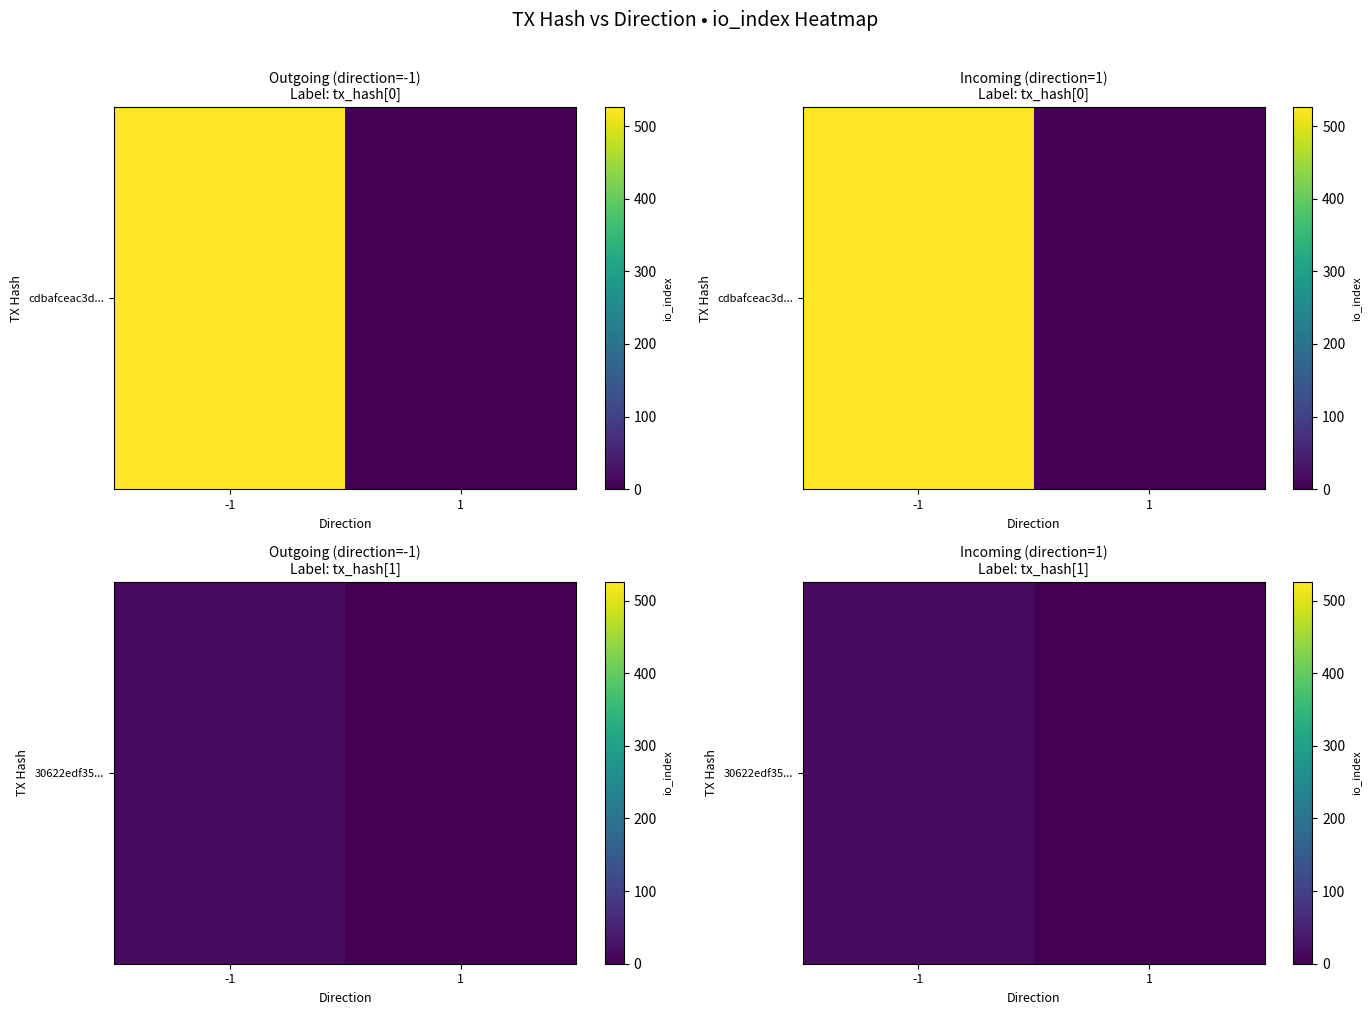

Rank the categories by value from lowest to highest.

1, -1